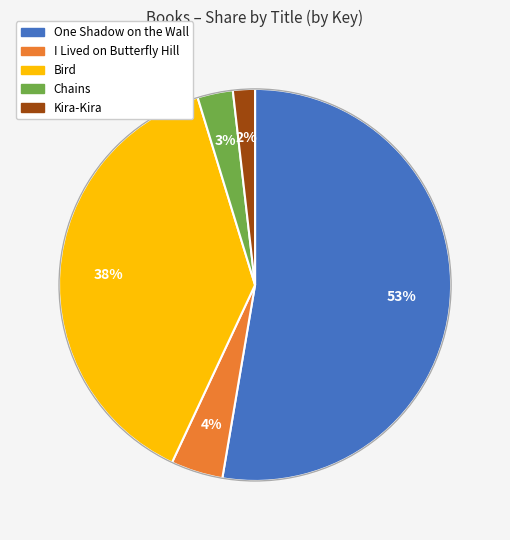

To the nearest percent, what is the combined percentage of I Lived on Butterfly Hill and Chains?

7%